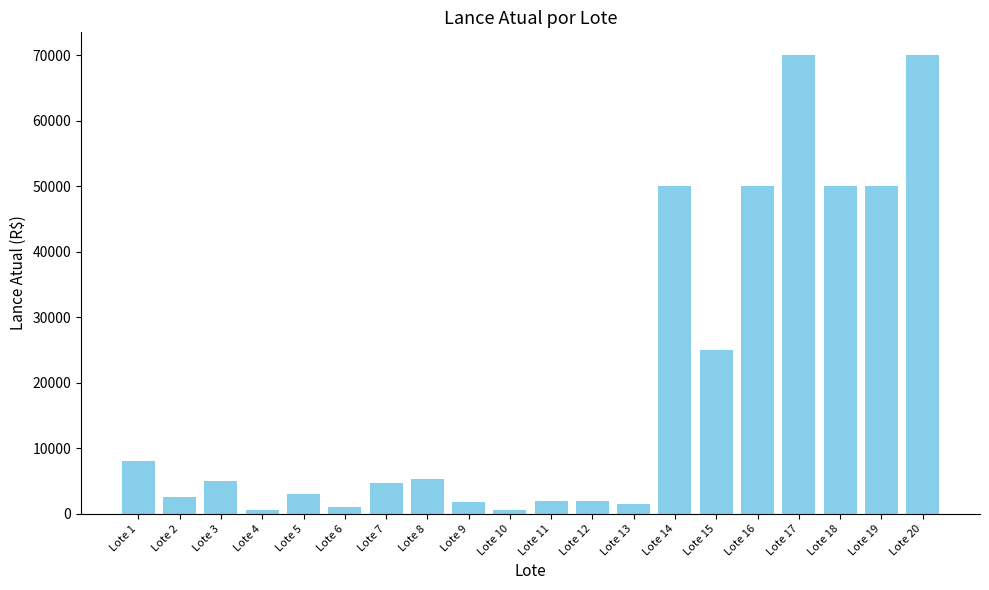

What is the greatest value displayed?

70000